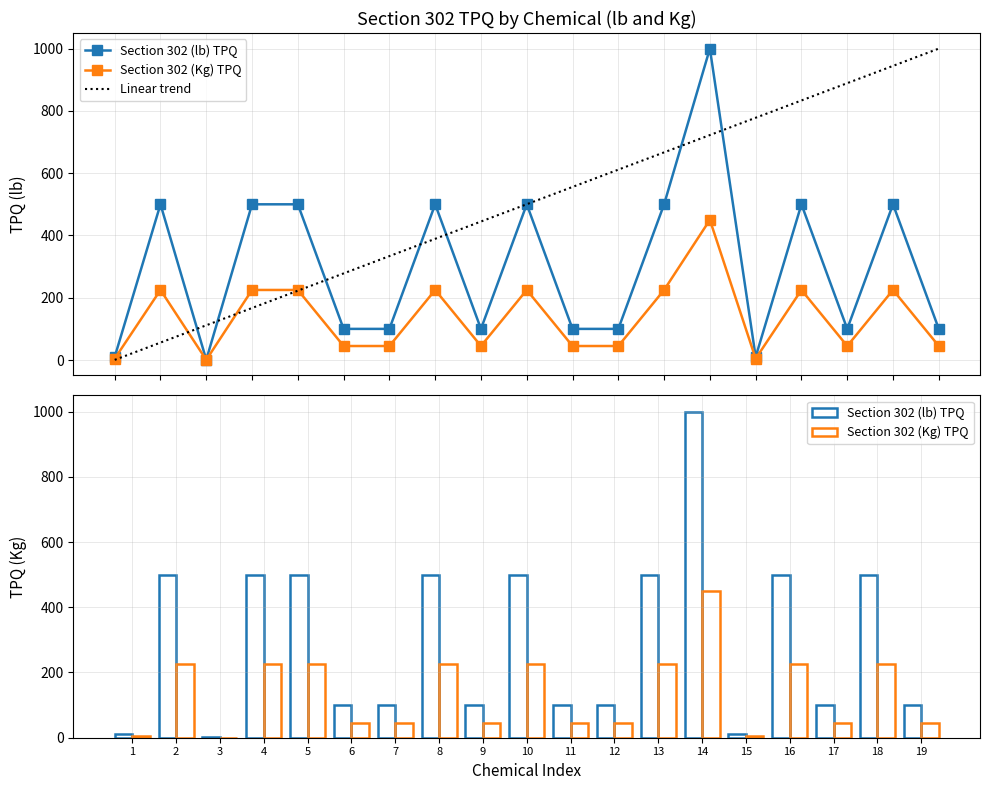

How many values in the Section 302 (Kg) TPQ series exceed 45?

9